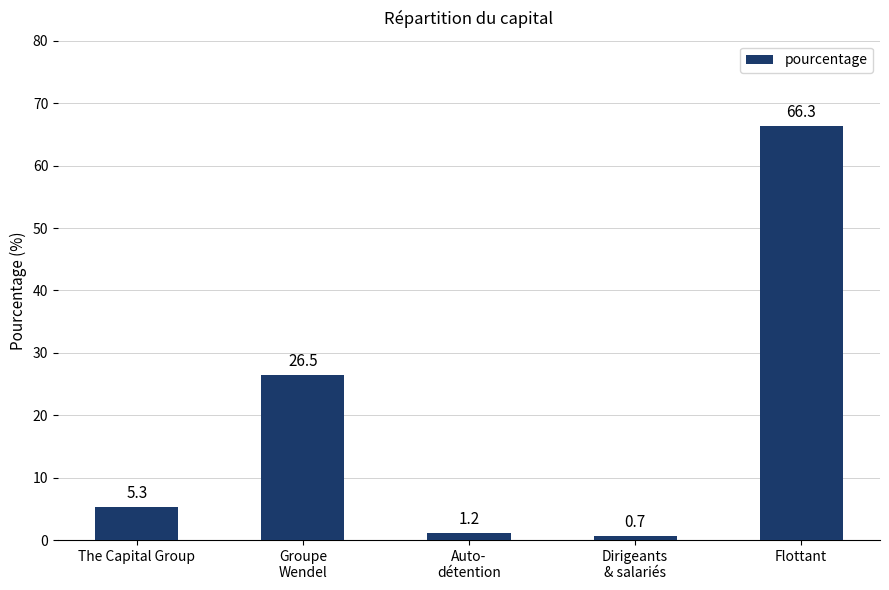

List the labels in order of value, smallest first.

Dirigeants
& salariés, Auto-
détention, The Capital Group, Groupe
Wendel, Flottant